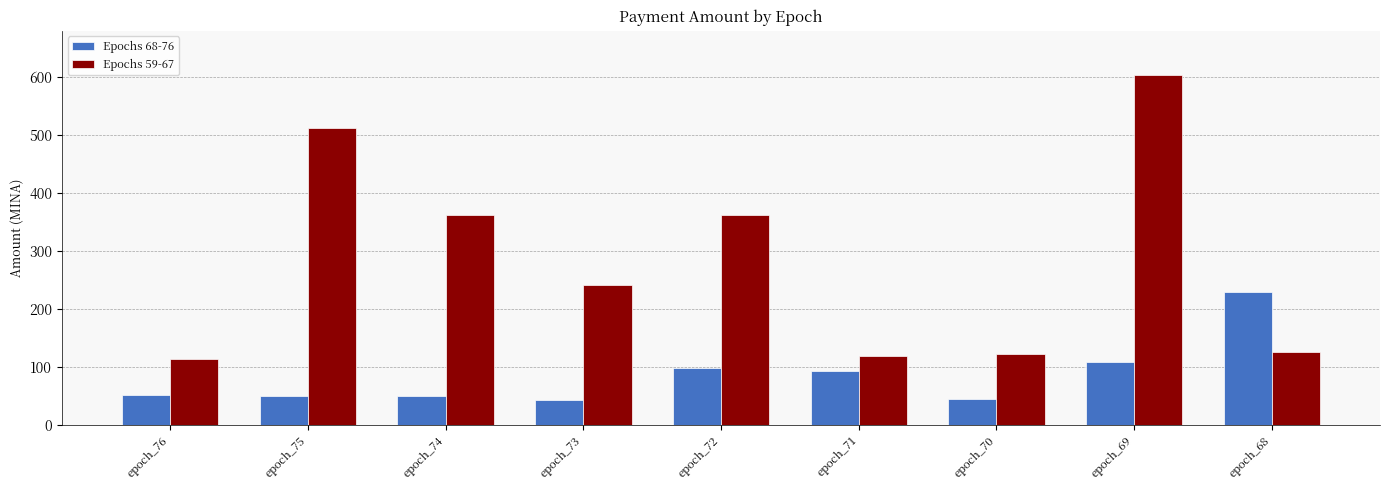

At how many categories does at least one series exceed 294?

4